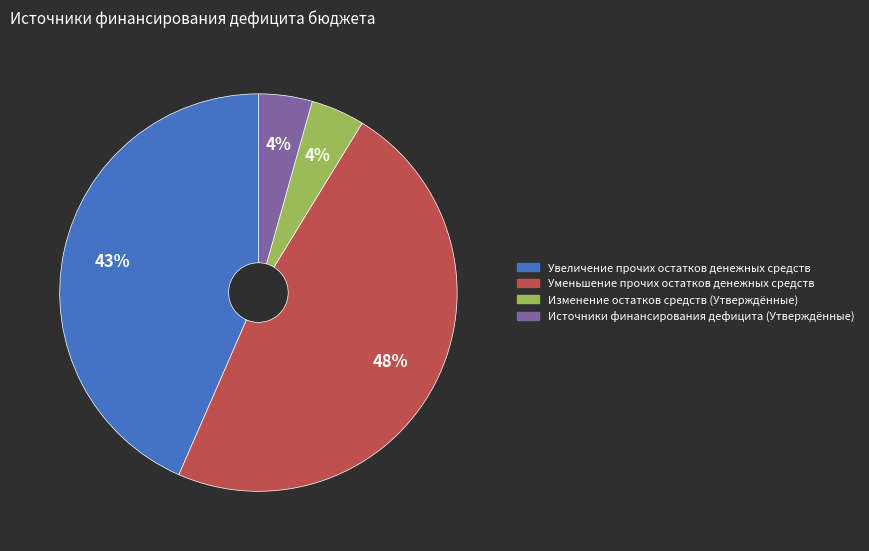

Which slice is the largest?

Уменьшение прочих остатков денежных средств